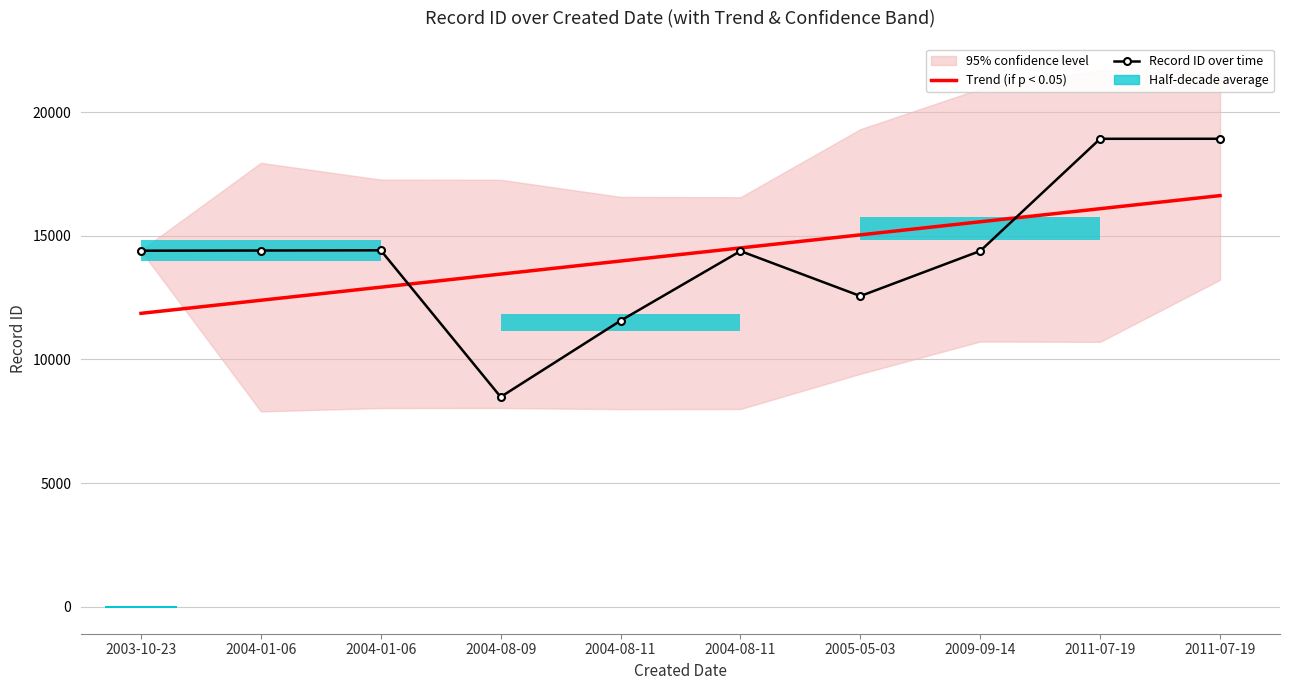

Where is the first local maximum for Record ID over time?

2004-01-06